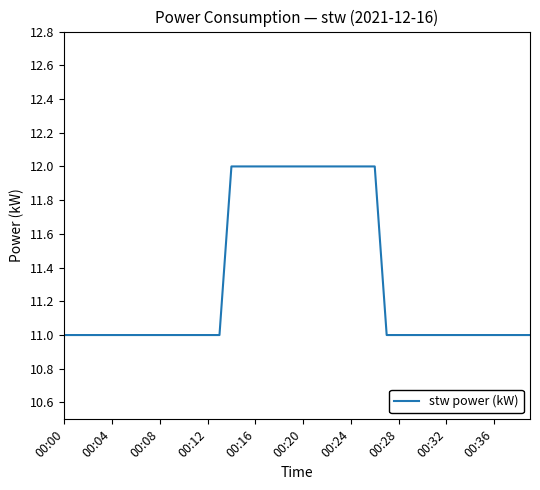

How many lines are shown in the chart?

1